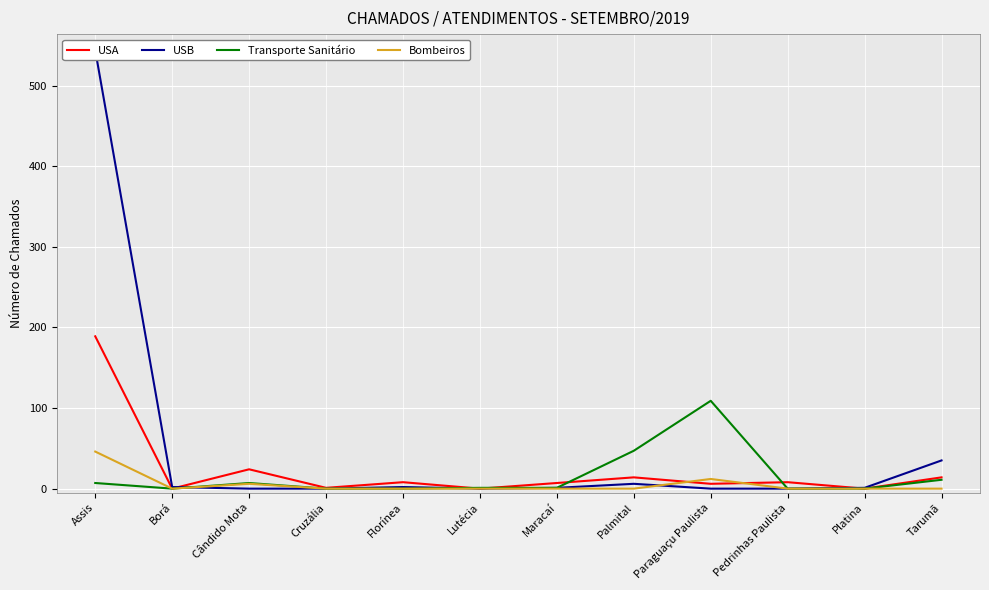

How many times do USB and Transporte Sanitário cross each other?

2